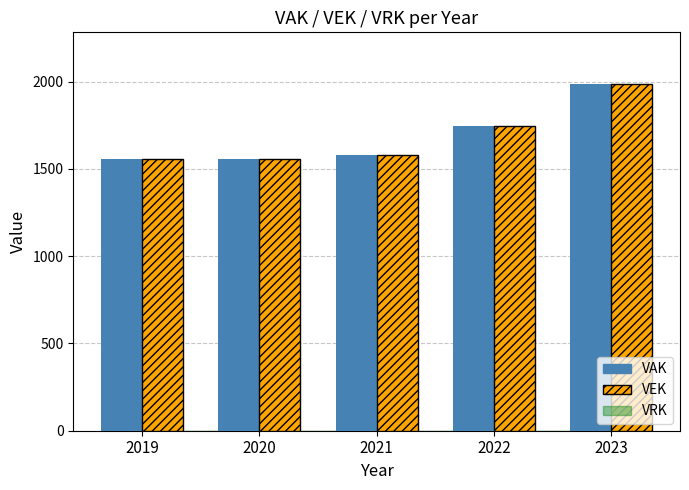

The value of VEK at 2023 is 3415. True or false?

False